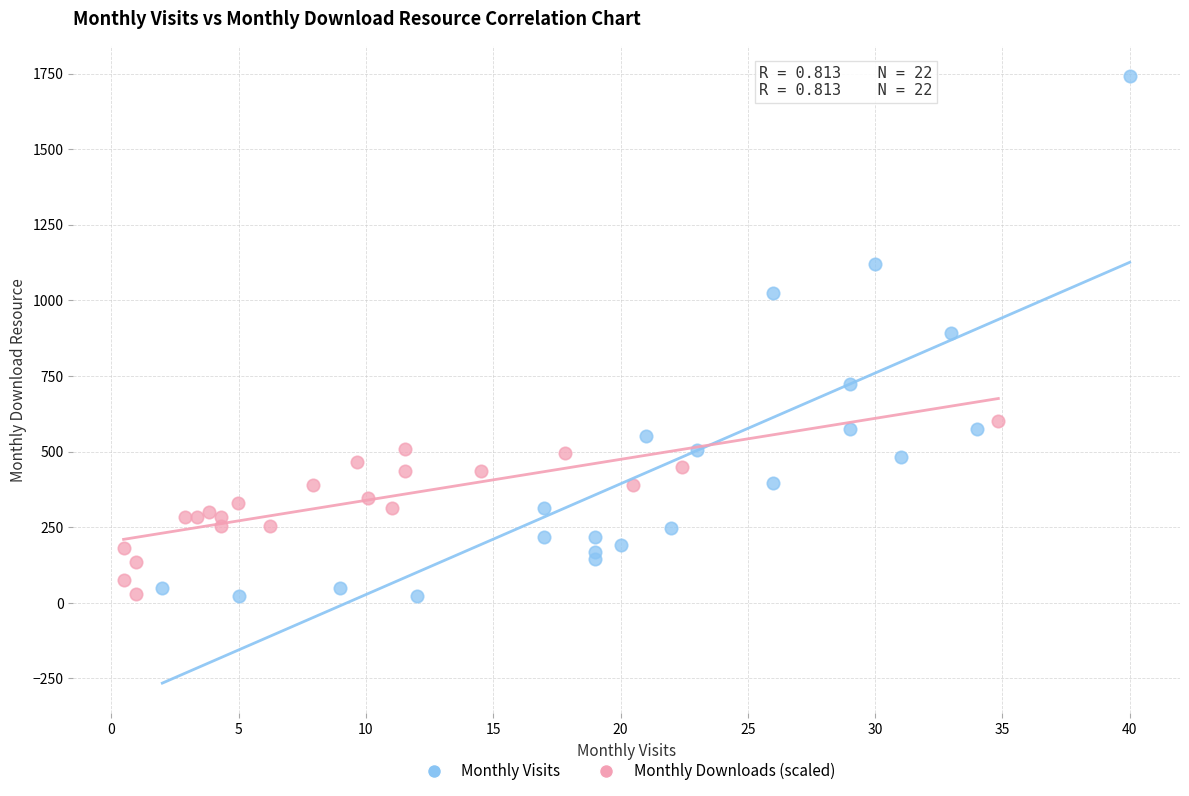

What are all the series names shown in the legend?

Monthly Visits, Monthly Downloads (scaled)